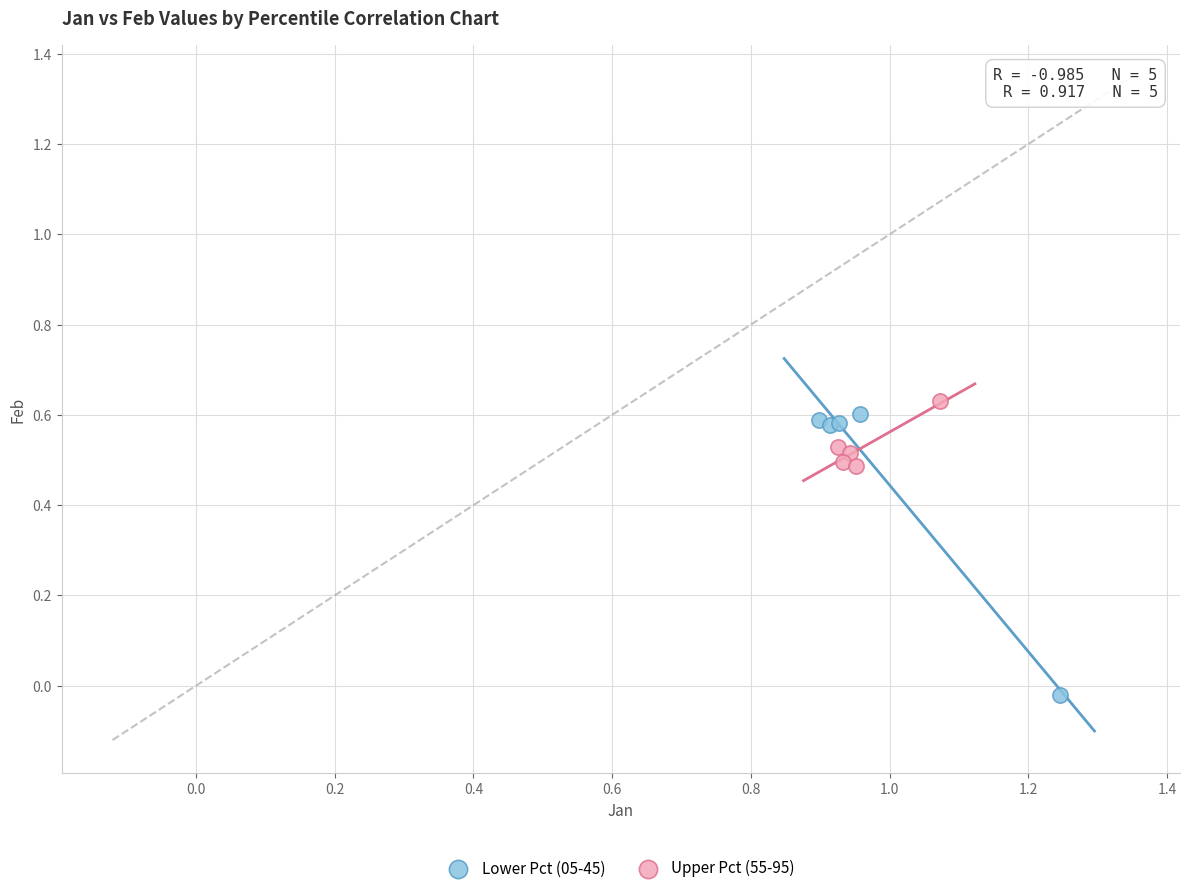

Which series reaches the minimum Y coordinate?

Lower Pct (05-45)